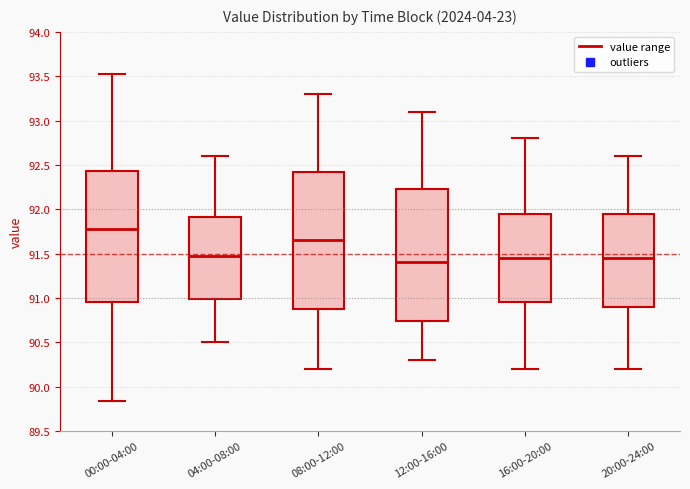

Which box's median line is the highest?

00:00-04:00